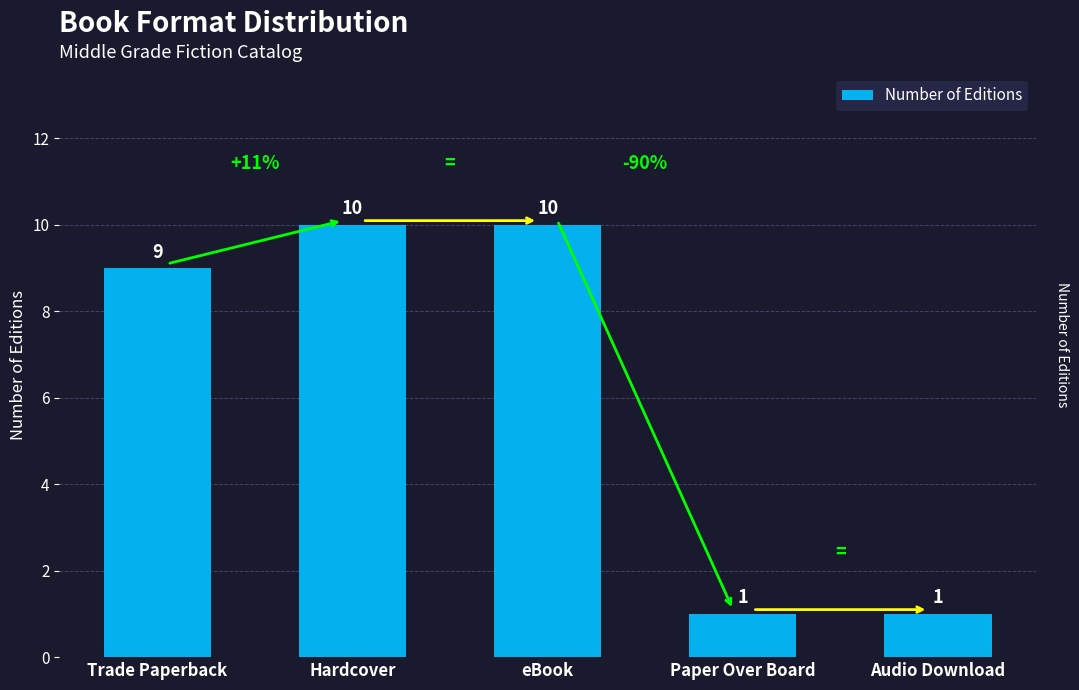

How many values are between 1 and 10?

5